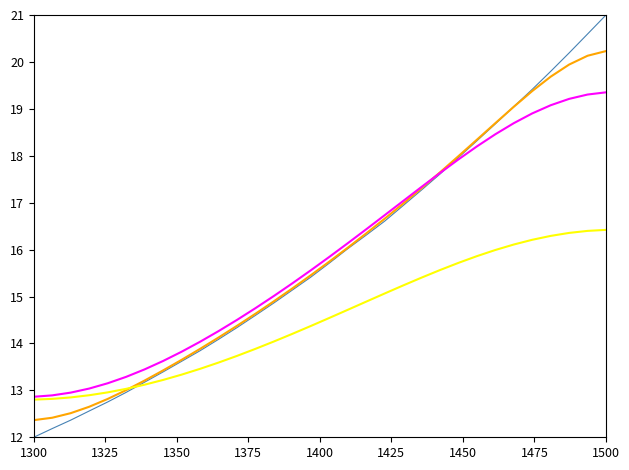

What is the smallest value displayed?

12.0